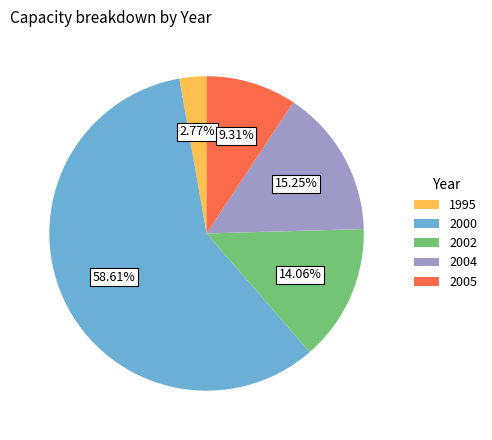

Is there any slice that represents more than half of the pie?

Yes